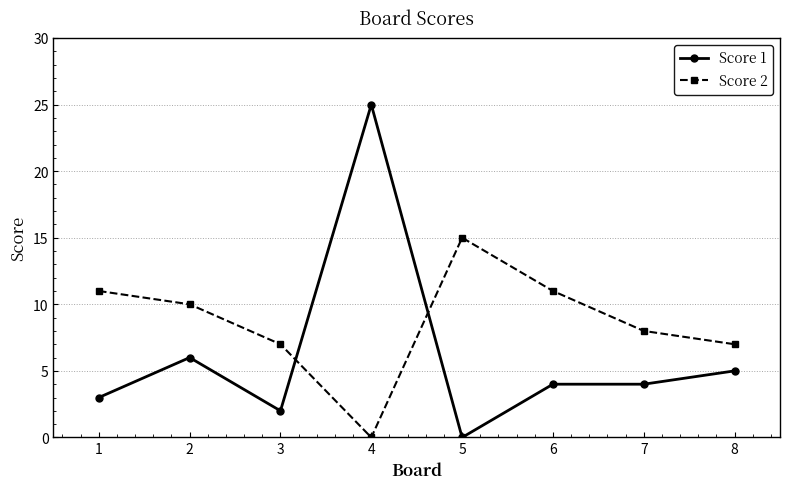

What is the maximum value for Score 2?

15